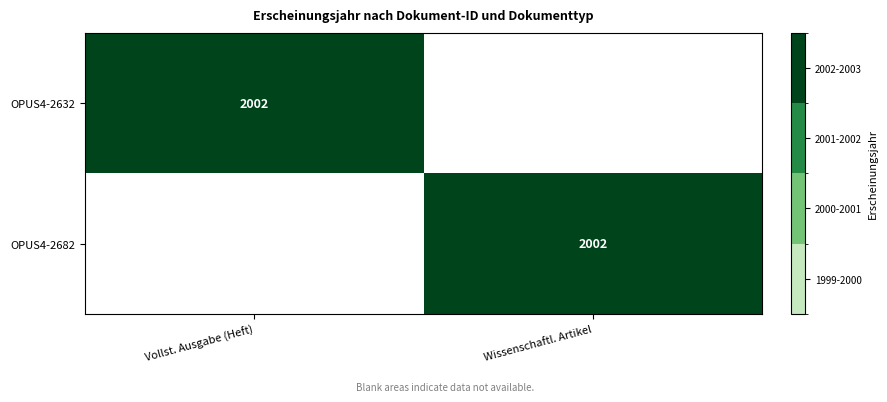

True or false: OPUS4-2682 has a value of 2002 at Wissenschaftl. Artikel.

True